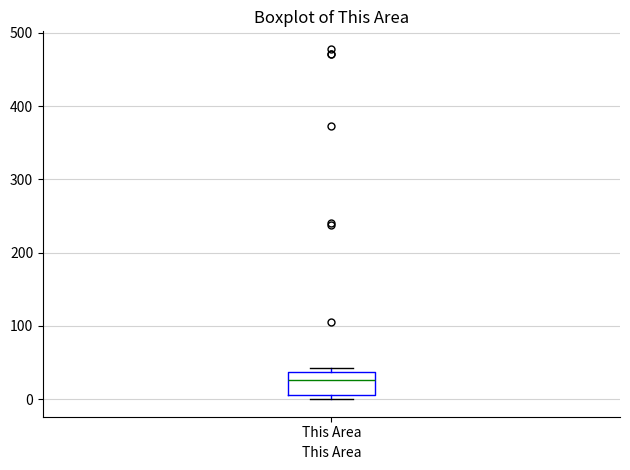

Where is the lower edge of the box for This Area on the y-axis? The values are not printed on the chart, so give them approximately, as read against the axis.

10